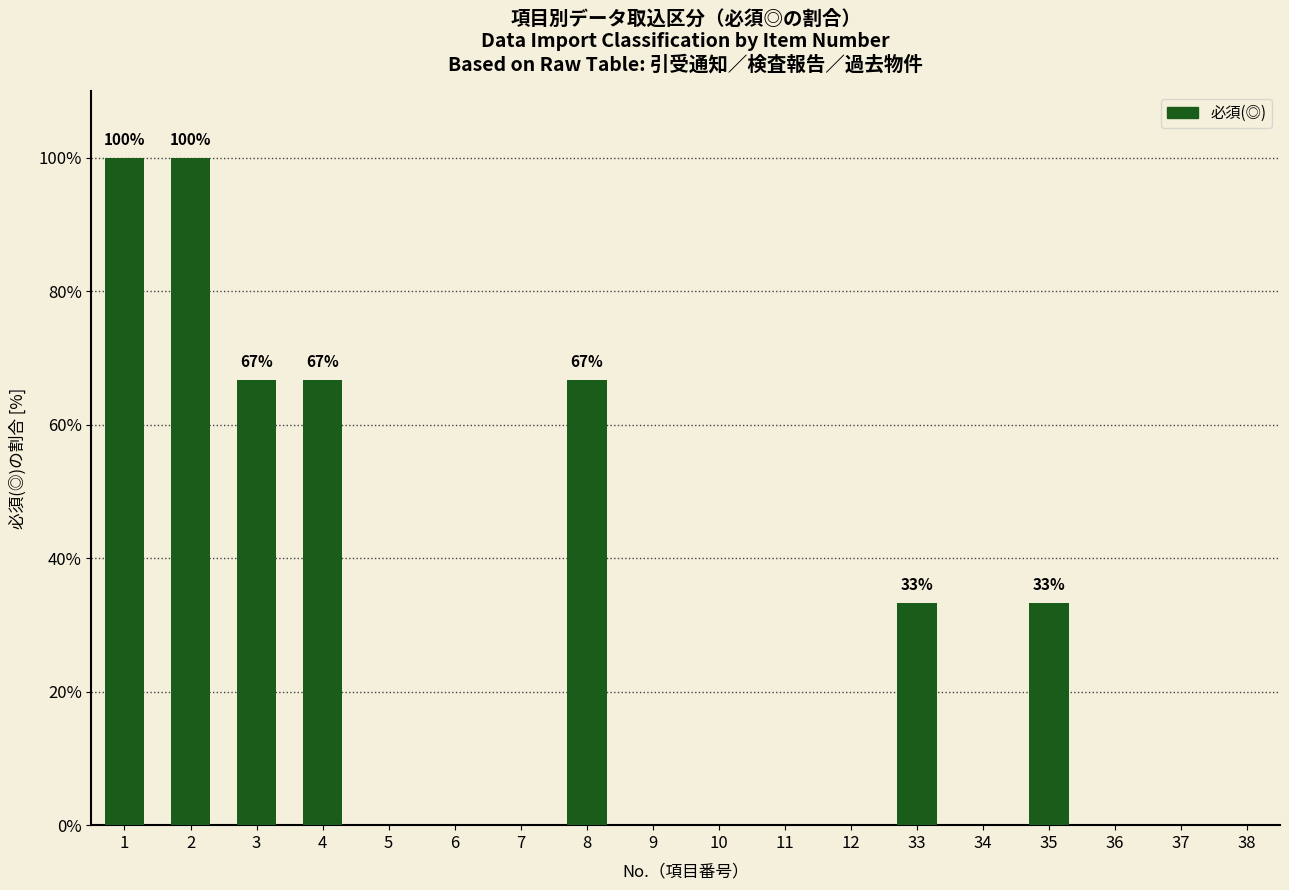

What is the change in value from 1 to 7?

-100.0